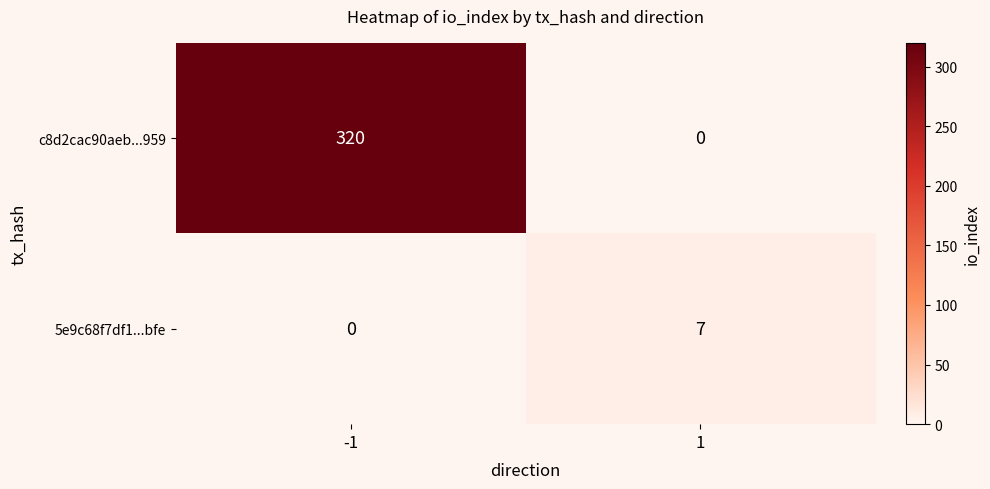

Which series has the widest spread of values?

c8d2cac90aeb...959